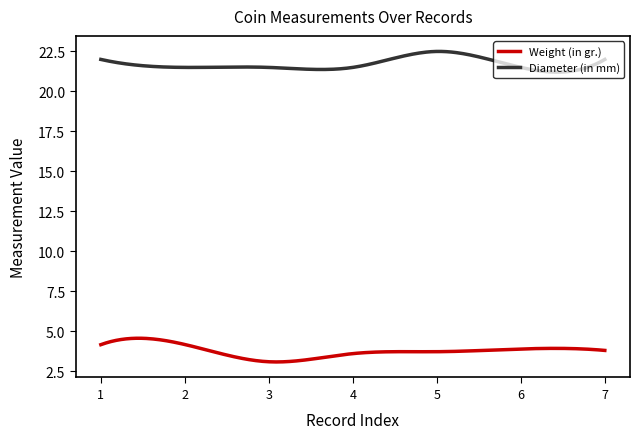

True or false: Weight (in gr.) and Diameter (in mm) cross at least once.

False